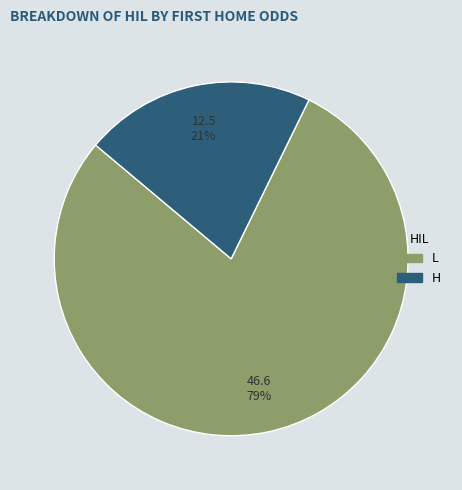

How many segments does this pie chart have?

2